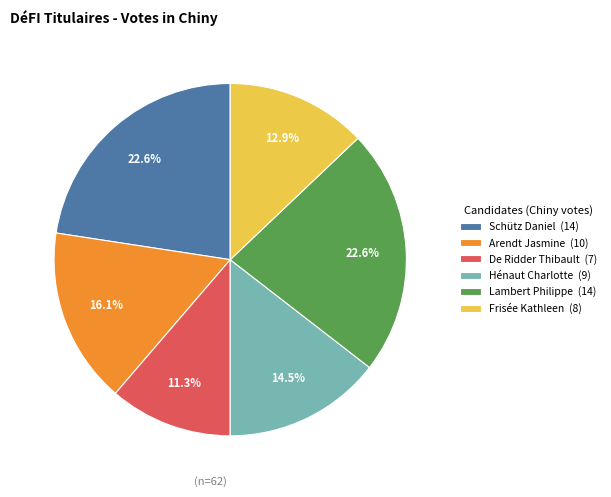

The Schütz Daniel slice represents 23% of the pie. True or false?

True